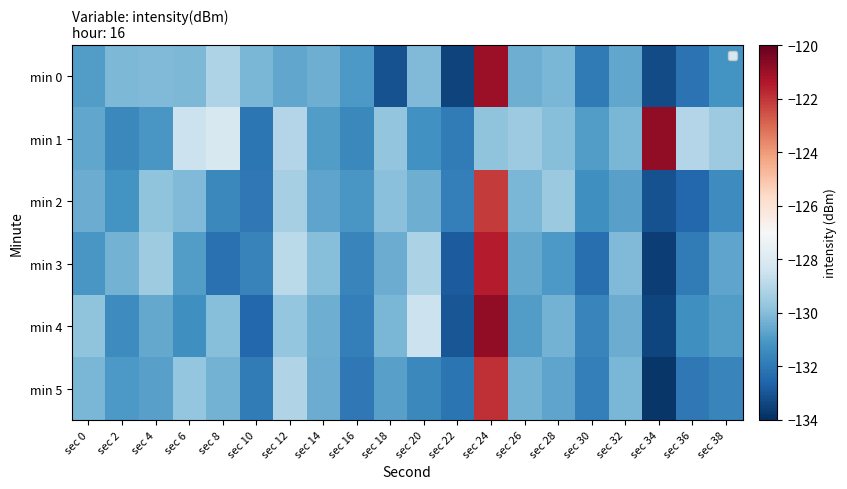

Reading left to right, transcribe all the data shown in this chart.

min 0: sec 0=-130.9	sec 2=-130.1	sec 4=-130.1	sec 6=-130.1	sec 8=-129.2	sec 10=-130.2	sec 12=-130.7	sec 14=-130.4	sec 16=-131.0	sec 18=-133.1	sec 20=-130.1	sec 22=-133.5	sec 24=-121.0	sec 26=-130.4	sec 28=-130.2	sec 30=-132.0	sec 32=-130.6	sec 34=-133.3	sec 36=-132.2	sec 38=-131.2
min 1: sec 0=-130.6	sec 2=-131.5	sec 4=-131.1	sec 6=-128.5	sec 8=-128.1	sec 10=-132.1	sec 12=-129.0	sec 14=-130.9	sec 16=-131.5	sec 18=-129.7	sec 20=-131.2	sec 22=-131.9	sec 24=-129.8	sec 26=-129.6	sec 28=-130.0	sec 30=-130.9	sec 32=-130.2	sec 34=-120.8	sec 36=-129.0	sec 38=-129.5
min 2: sec 0=-130.5	sec 2=-131.2	sec 4=-129.8	sec 6=-130.1	sec 8=-131.5	sec 10=-132.0	sec 12=-129.3	sec 14=-130.7	sec 16=-131.1	sec 18=-129.9	sec 20=-130.4	sec 22=-131.8	sec 24=-122.1	sec 26=-130.2	sec 28=-129.6	sec 30=-131.3	sec 32=-130.8	sec 34=-133.1	sec 36=-132.5	sec 38=-131.4
min 3: sec 0=-131.1	sec 2=-130.3	sec 4=-129.5	sec 6=-130.9	sec 8=-132.2	sec 10=-131.7	sec 12=-128.9	sec 14=-130.0	sec 16=-131.6	sec 18=-130.5	sec 20=-129.2	sec 22=-132.8	sec 24=-121.5	sec 26=-130.6	sec 28=-131.0	sec 30=-132.3	sec 32=-130.1	sec 34=-133.6	sec 36=-131.9	sec 38=-130.7
min 4: sec 0=-129.8	sec 2=-131.4	sec 4=-130.6	sec 6=-131.3	sec 8=-130.0	sec 10=-132.5	sec 12=-129.7	sec 14=-130.4	sec 16=-131.8	sec 18=-130.2	sec 20=-128.5	sec 22=-133.0	sec 24=-120.8	sec 26=-130.9	sec 28=-130.3	sec 30=-131.6	sec 32=-130.5	sec 34=-133.4	sec 36=-131.3	sec 38=-130.9
min 5: sec 0=-130.2	sec 2=-131.0	sec 4=-130.8	sec 6=-129.7	sec 8=-130.3	sec 10=-131.9	sec 12=-129.1	sec 14=-130.5	sec 16=-132.0	sec 18=-130.8	sec 20=-131.5	sec 22=-132.1	sec 24=-121.9	sec 26=-130.3	sec 28=-130.7	sec 30=-131.8	sec 32=-130.2	sec 34=-133.8	sec 36=-132.0	sec 38=-131.6